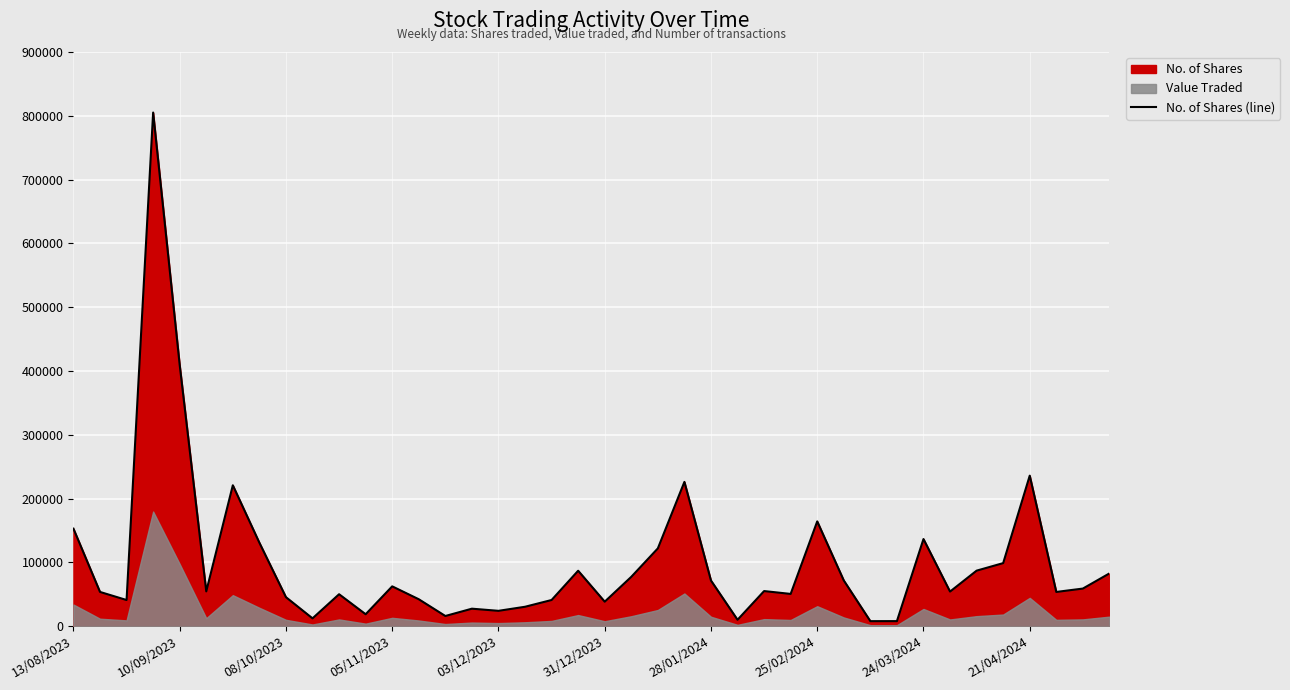

What position from the right is 27?

13